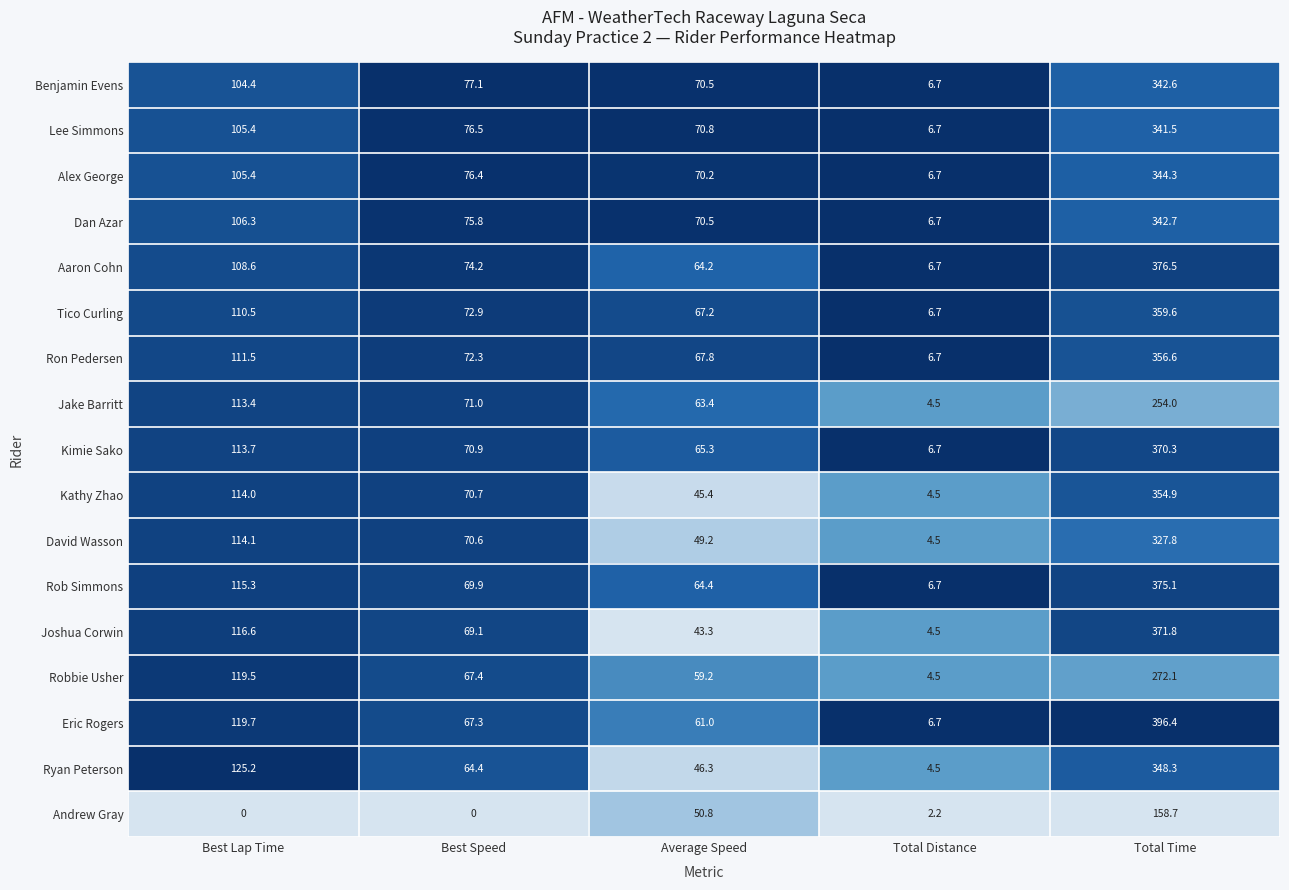

Is it true that Rob Simmons equals 42.2 at Best Speed?

False